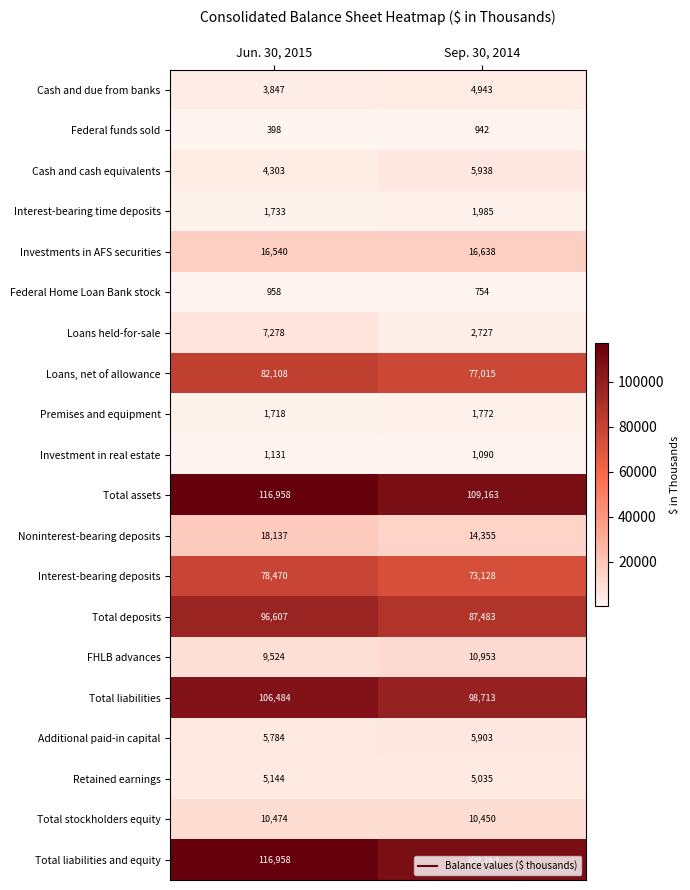

Between Jun. 30, 2015 and Sep. 30, 2014, which series saw the biggest shift?

Total deposits